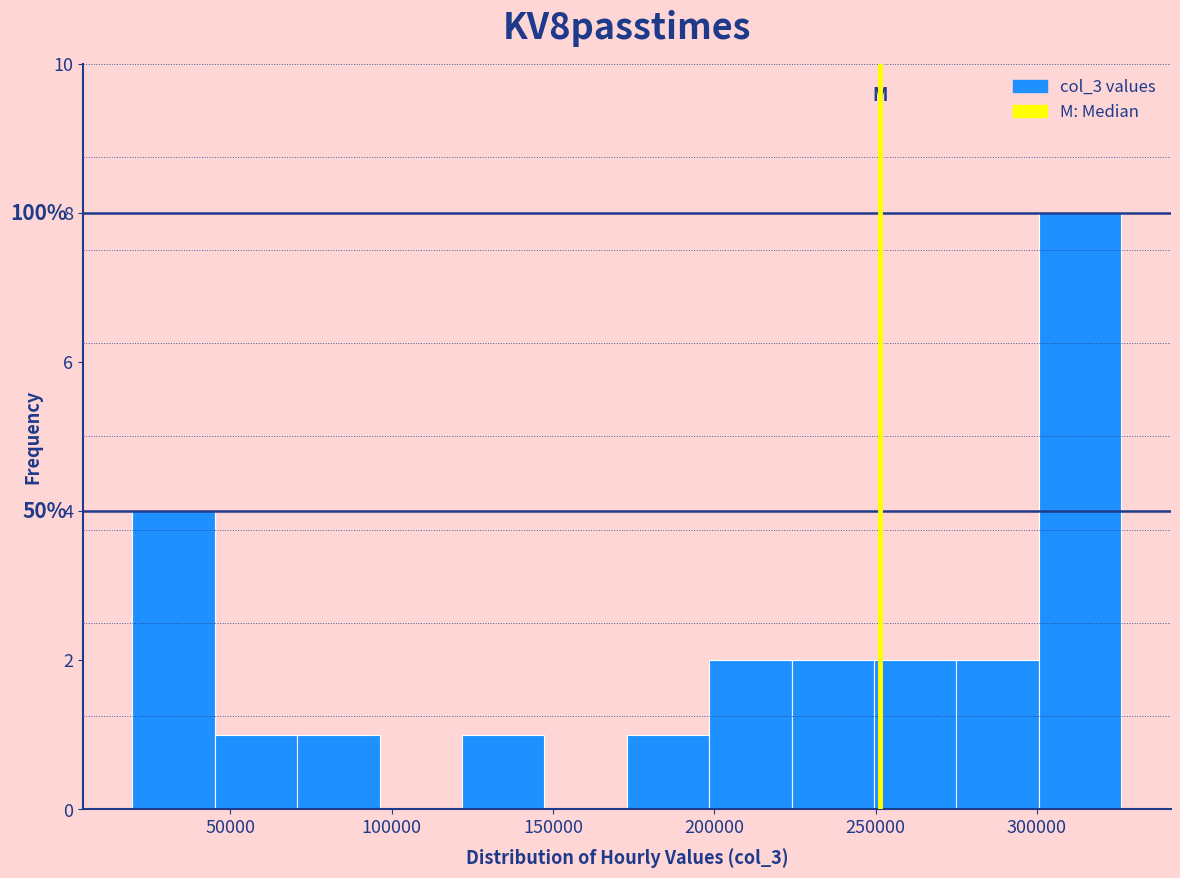

Which range on the x-axis has the tallest bar?

300000 to 325000